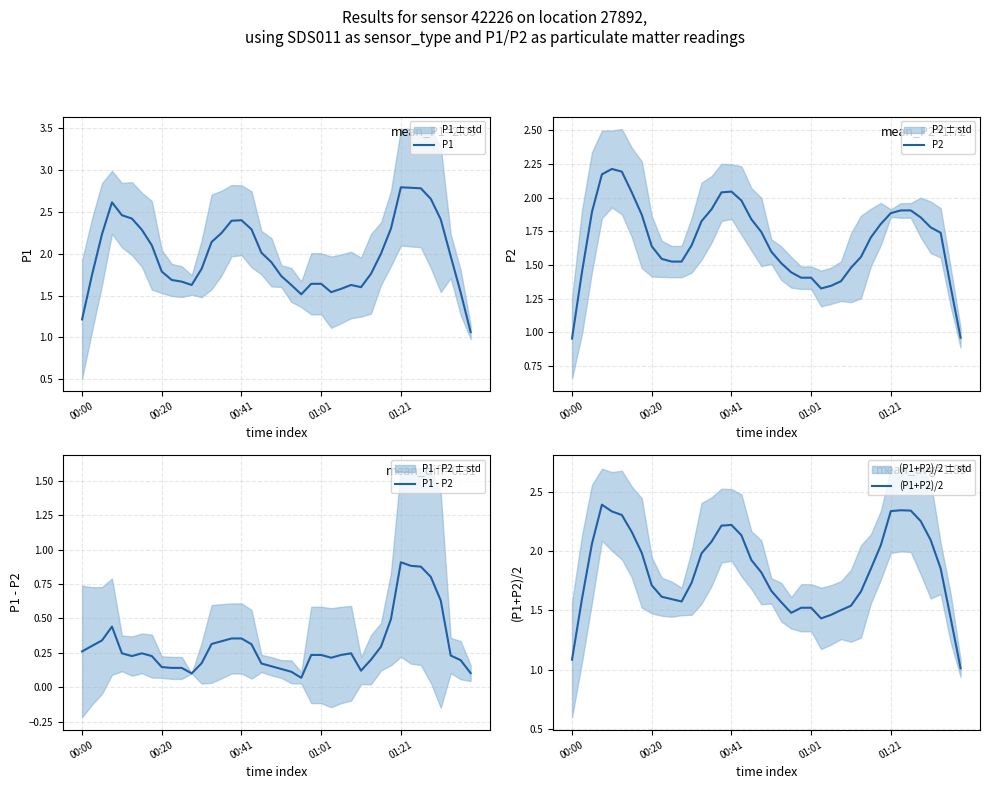

What is the total value across all series at 29?

5.2